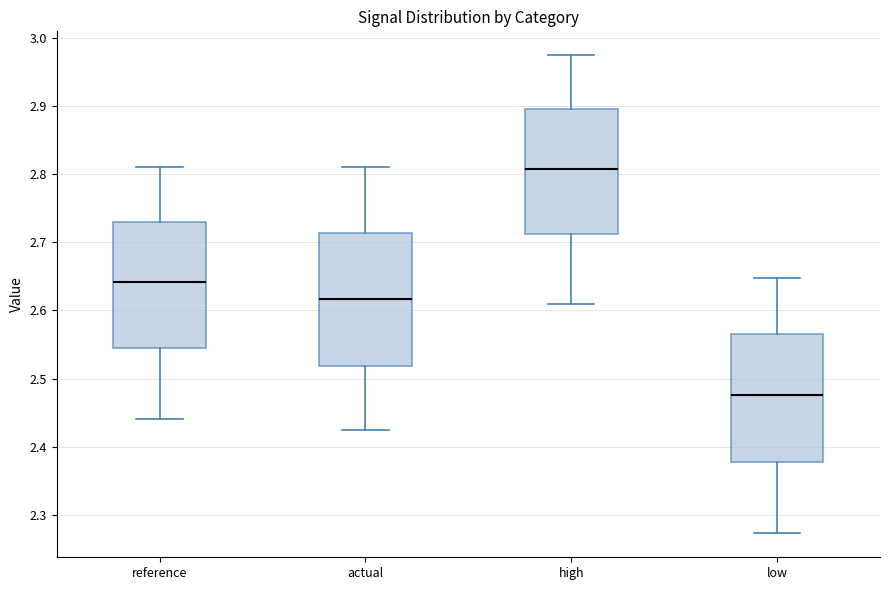

Where does the lower whisker of the box for reference end on the y-axis? The values are not printed on the chart, so give them approximately, as read against the axis.

2.44